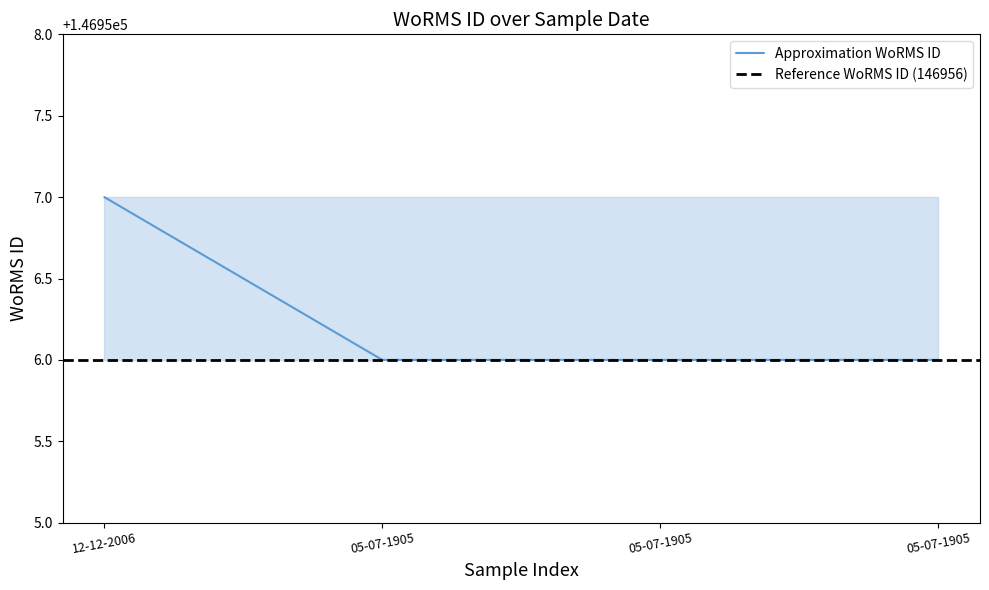

Reading right to left, transcribe all the data shown in this chart.

146956	146956	146956	146957